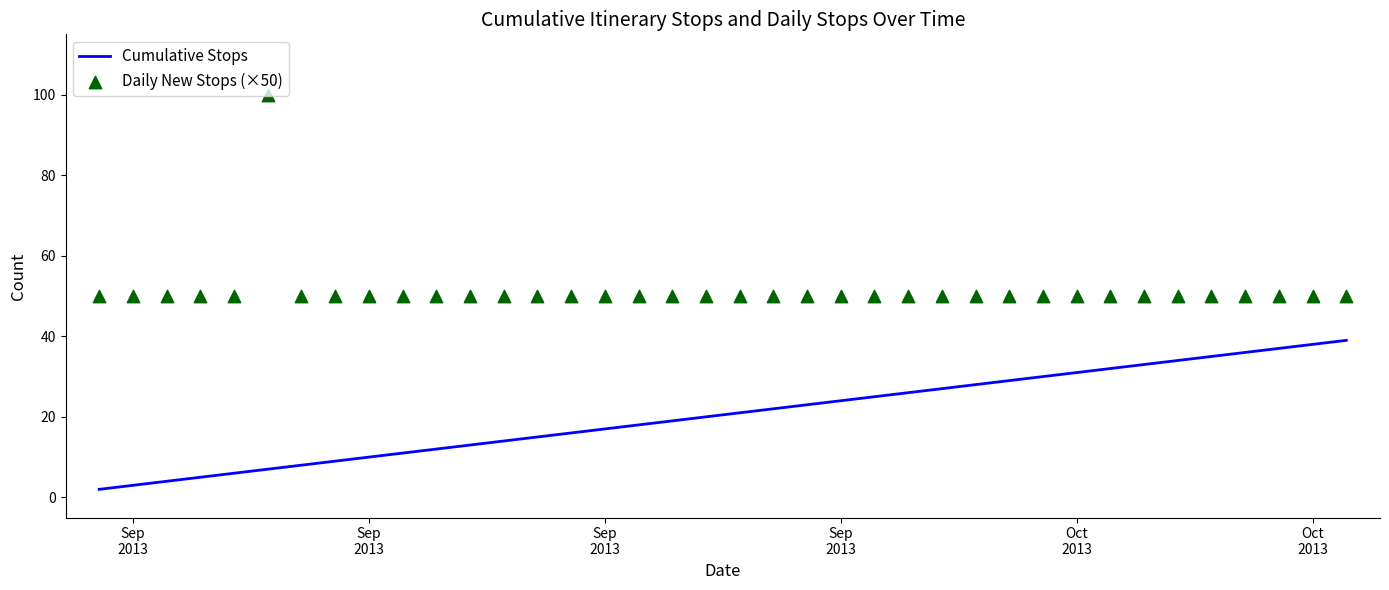

At how many categories does at least one series exceed 81?

1